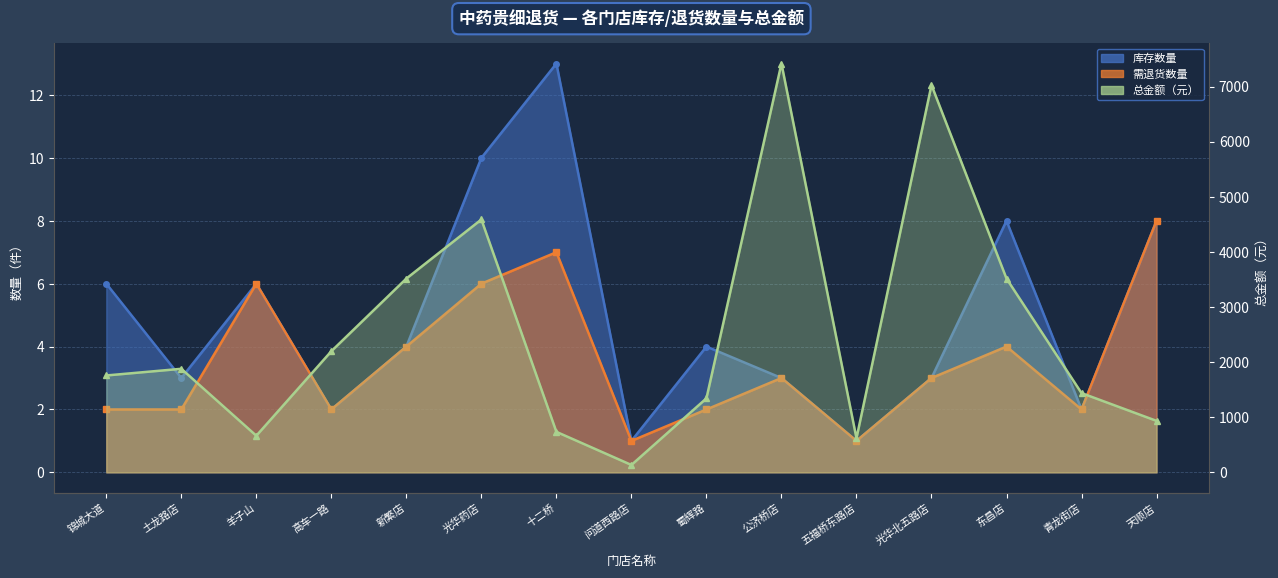

What value does the 库存数量 series have at 天顺店?

8.0